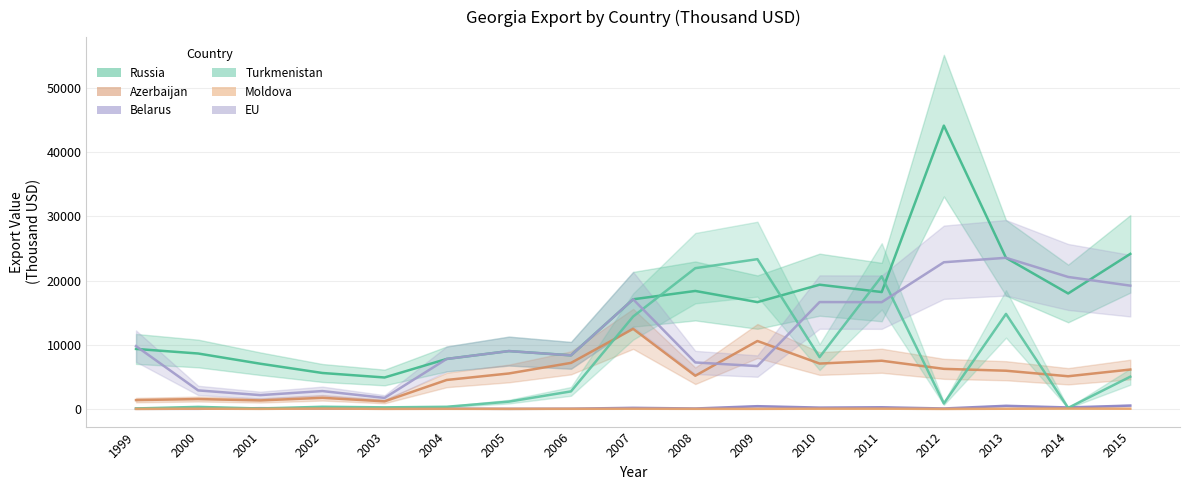

Which series changed the most between 2002 and 2013?

EU